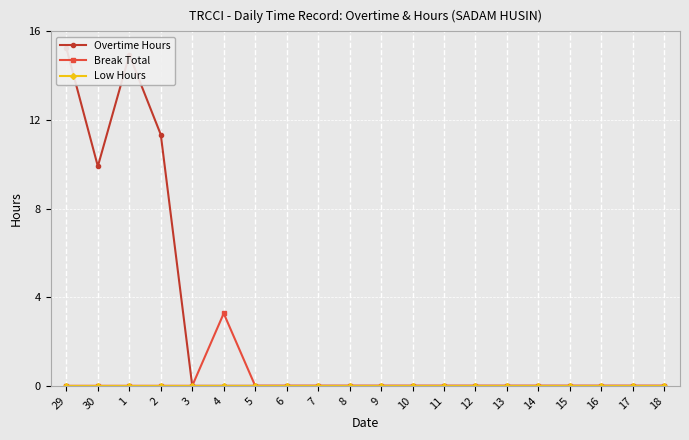

What is the value of the Overtime Hours point at the 4th from the left?

11.3